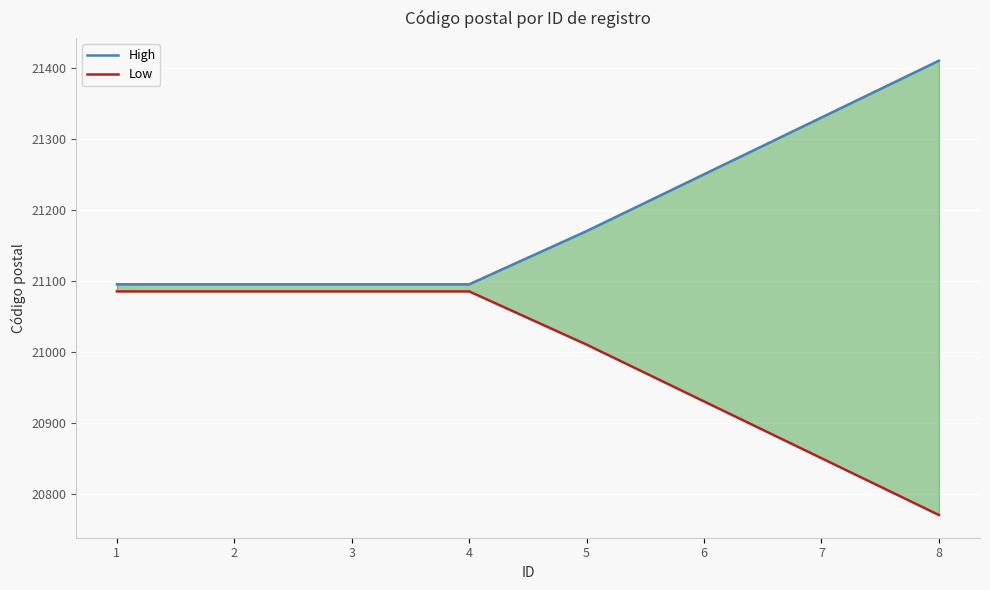

Which series changed the most between 4 and 8?

High